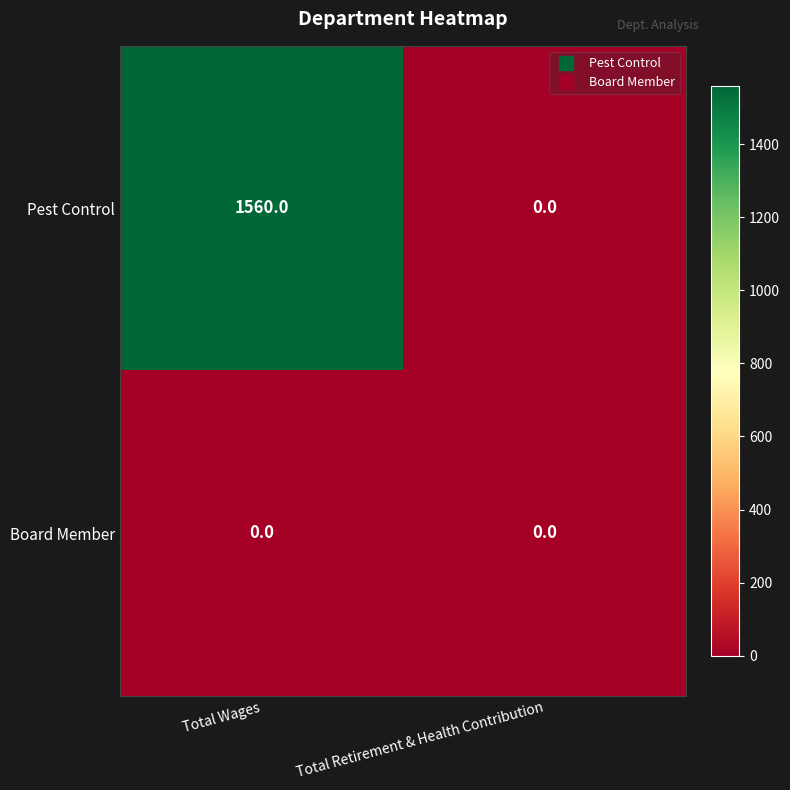

Between Total Wages and Total Retirement & Health Contribution, which series saw the biggest shift?

Pest Control